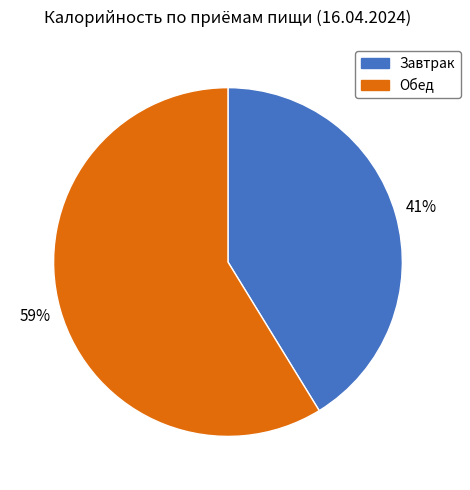

Does any single category account for the majority?

Yes